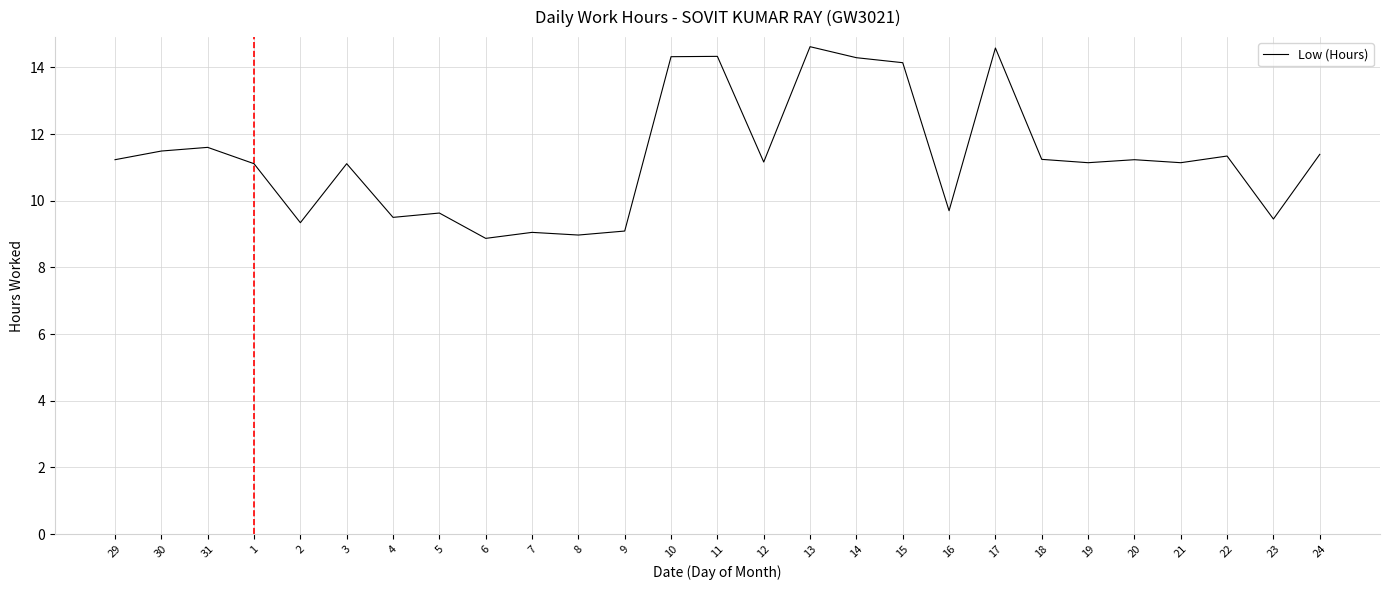

What is the difference between the second highest and second lowest values?

5.6